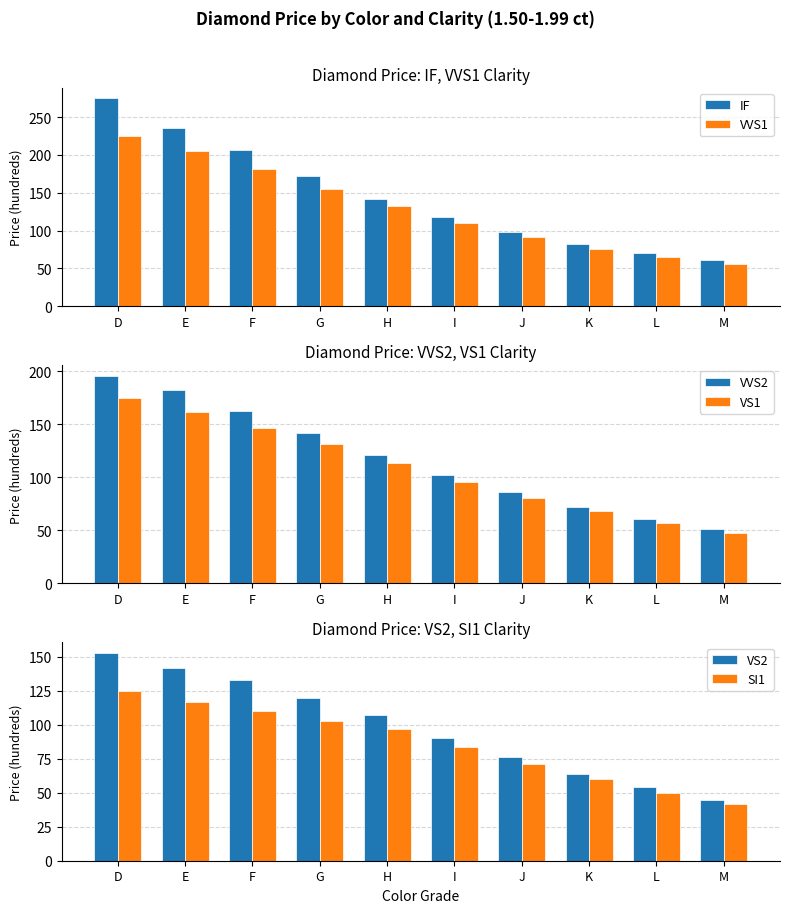

At which category does the chart reach its peak across all series?

D